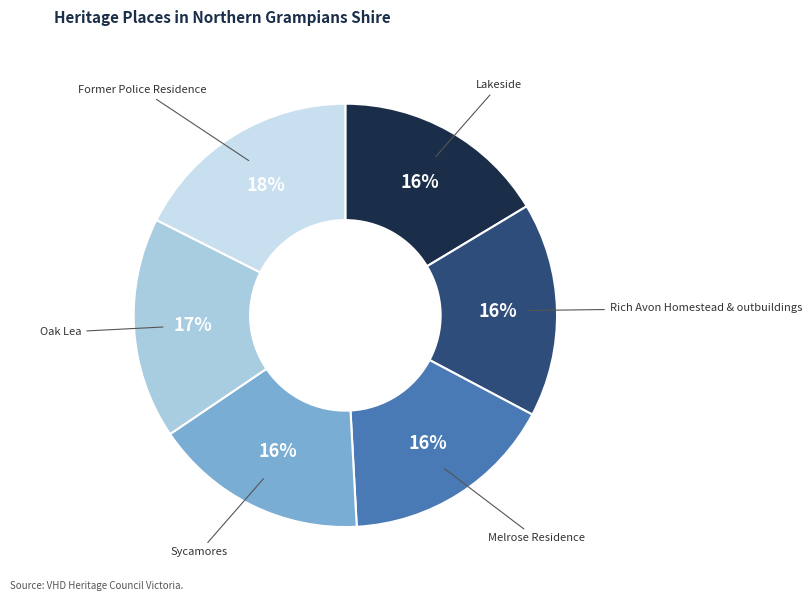

To the nearest percent, what is the average slice percentage?

17%